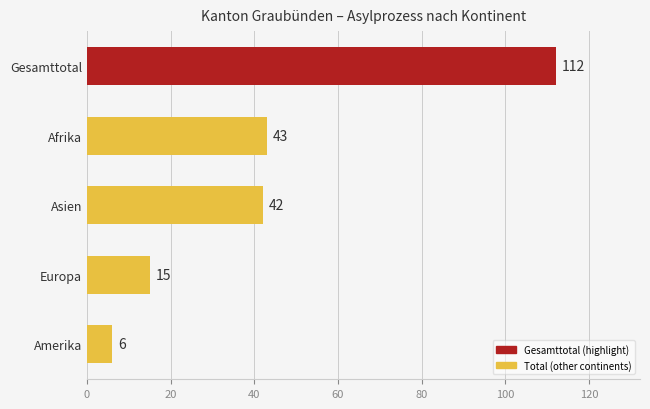

What is the difference between the values at Afrika and Amerika?

37